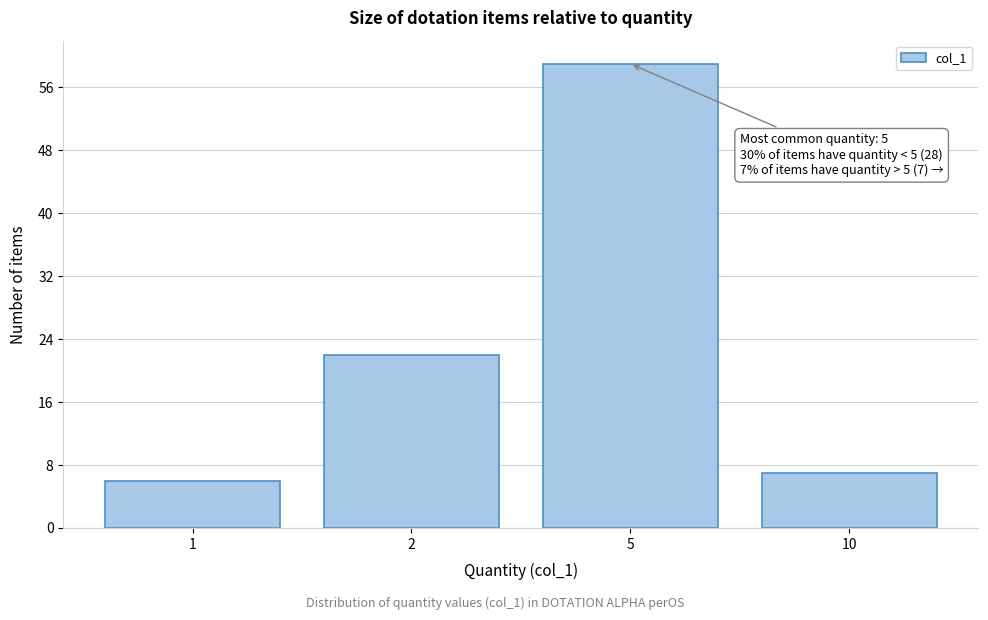

Reading left to right, extract all data points from this chart.

1=6	2=22	5=59	10=7